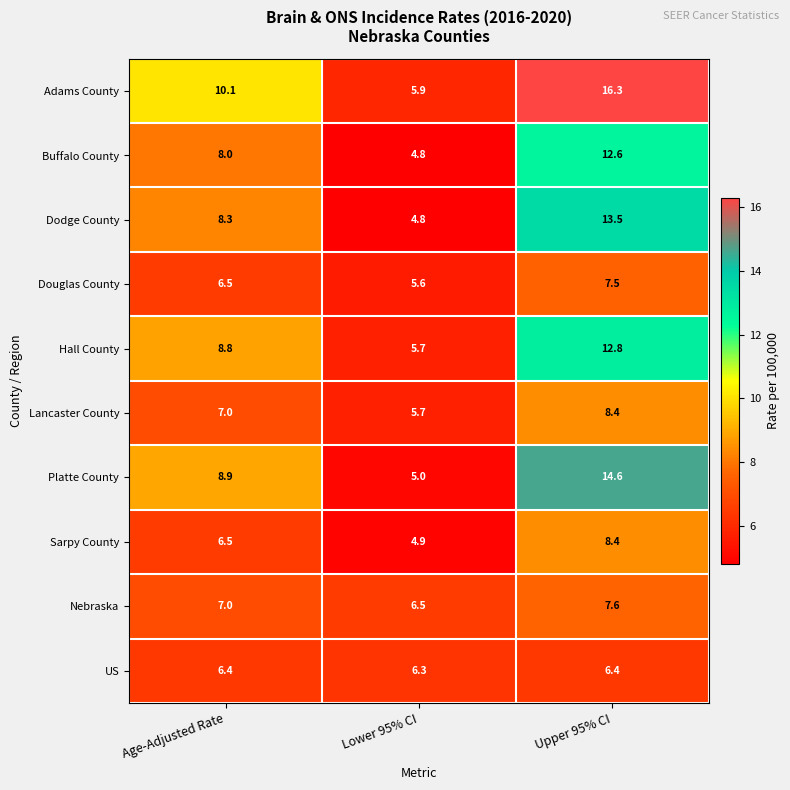

How many data points does each series have?

3